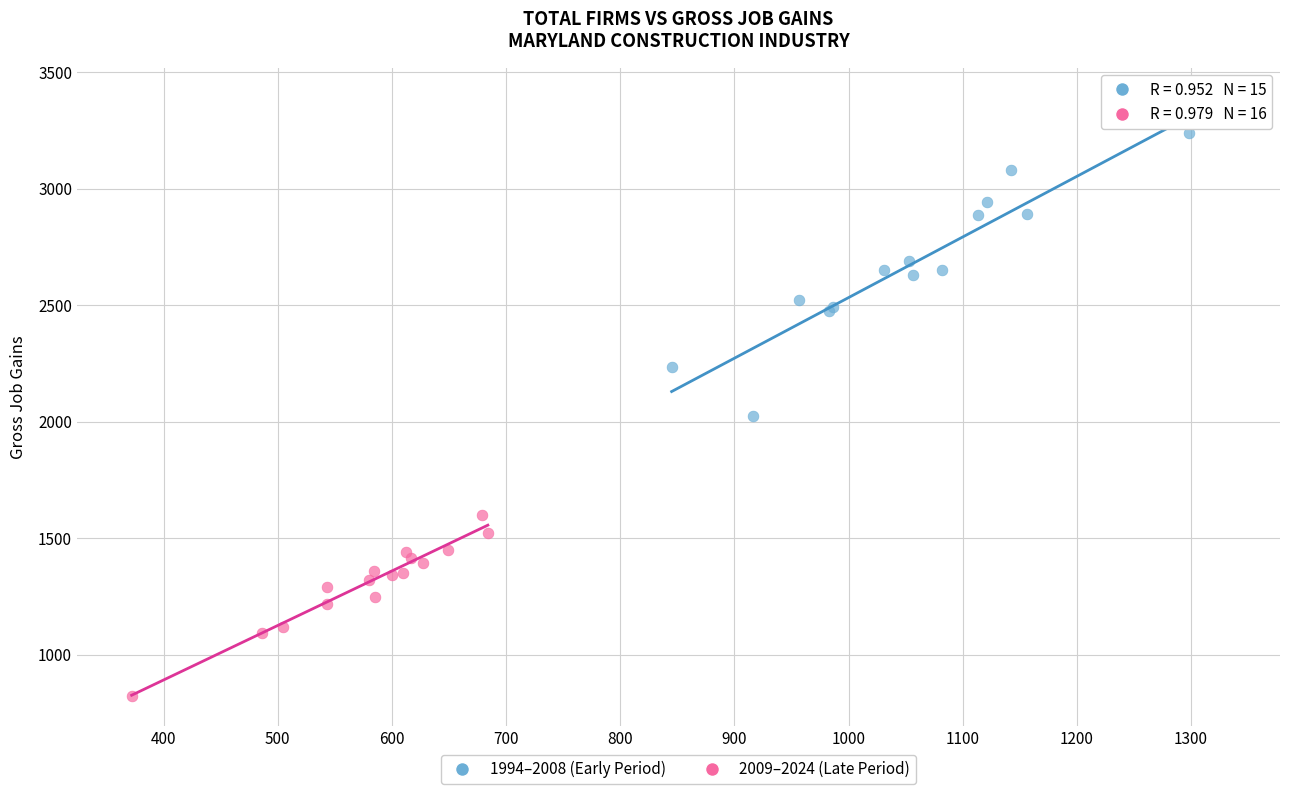

Which series contains the lowest Y value?

2009–2024 (Late Period)